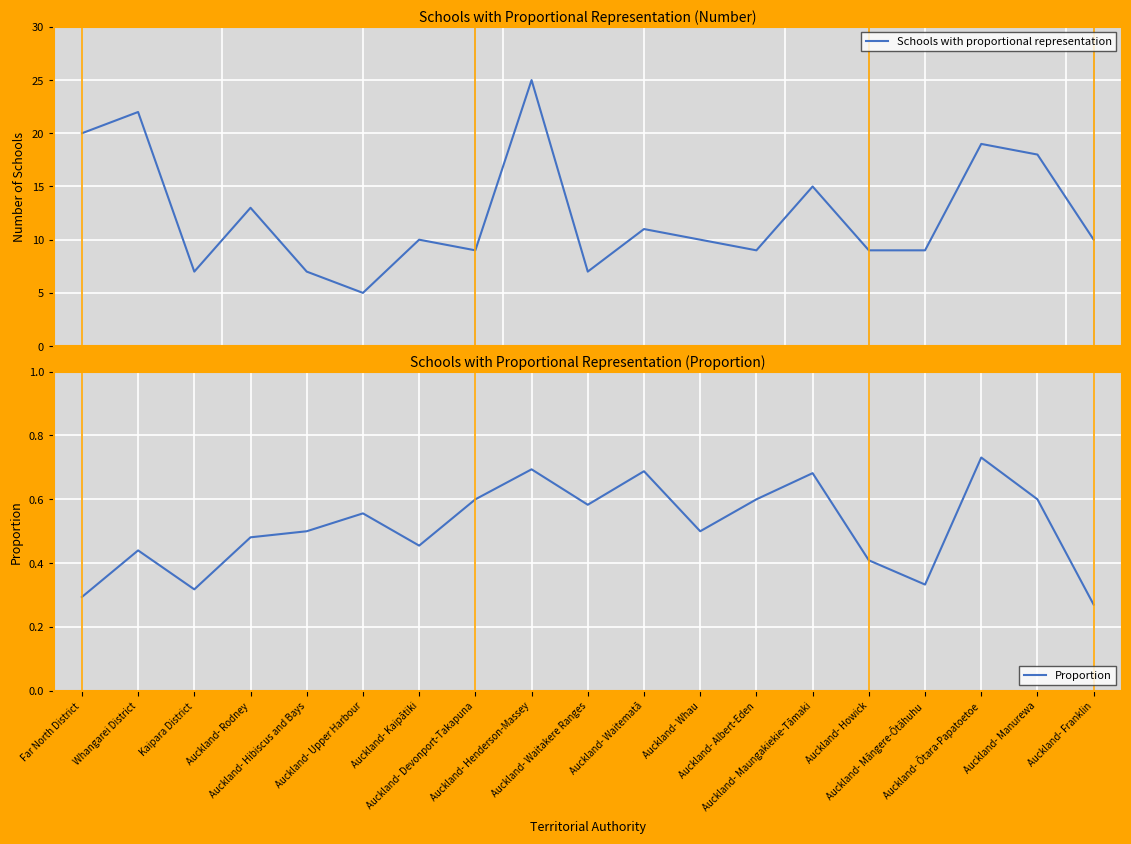

Rank the series by their maximum value, from lowest to highest.

Proportion, Schools with proportional representation